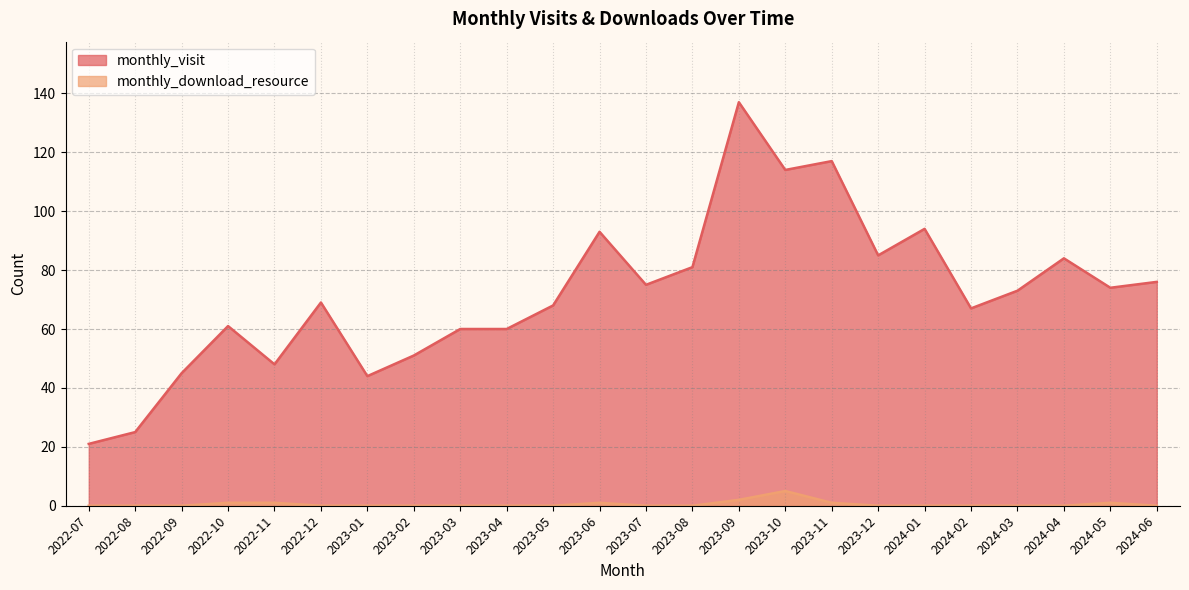

Does the chart display data point markers on the line(s)?

No